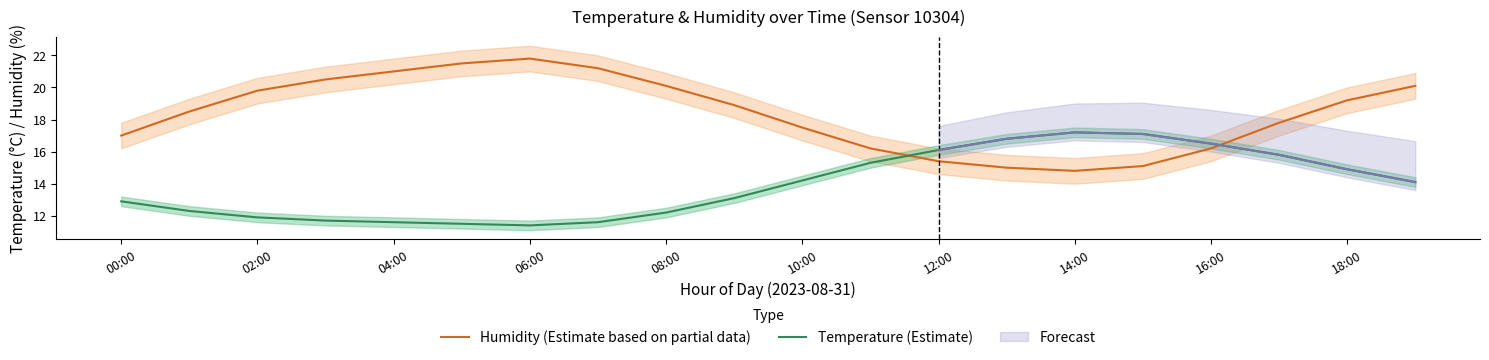

How many values in the Humidity (Estimate based on partial data) series are below 18?

9